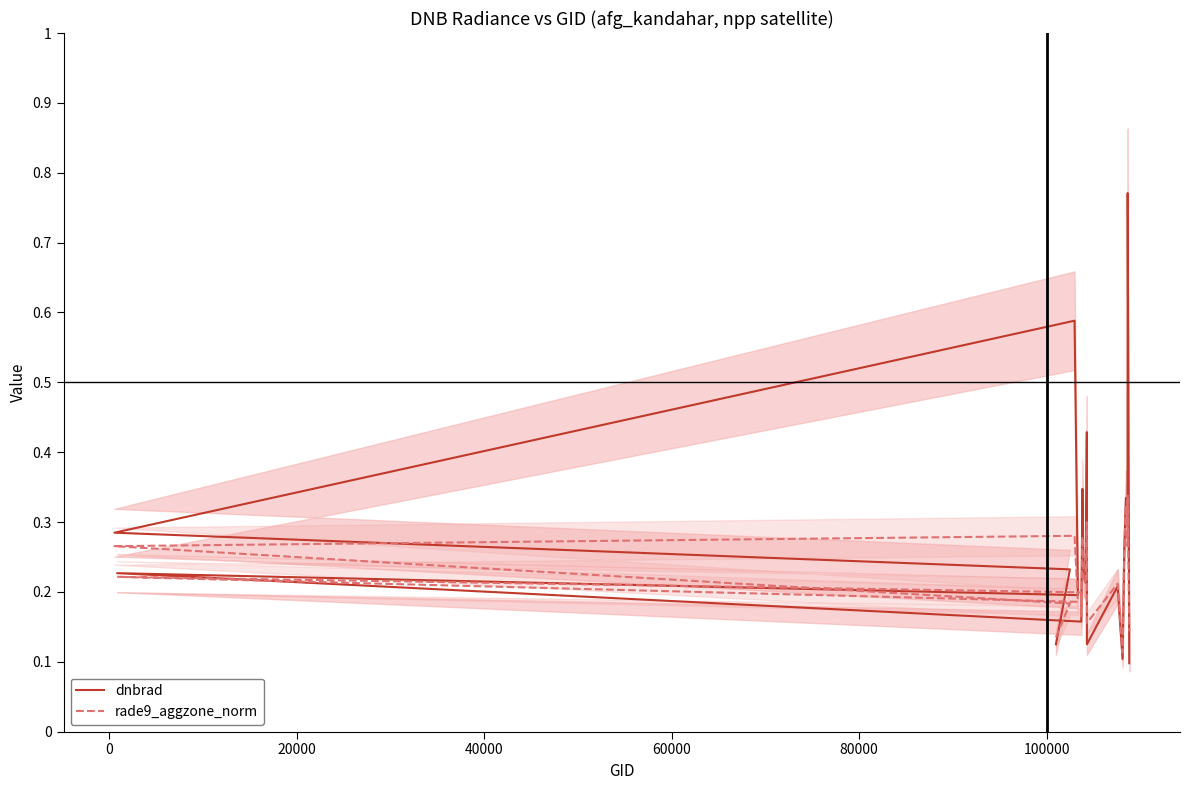

Which series has the largest total across all categories?

dnbrad